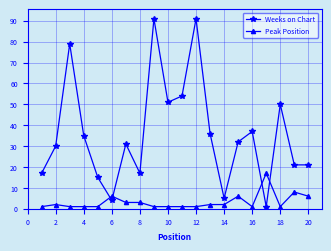

In Weeks on Chart, how many points are higher than both neighbors (excluding endpoints)?

6